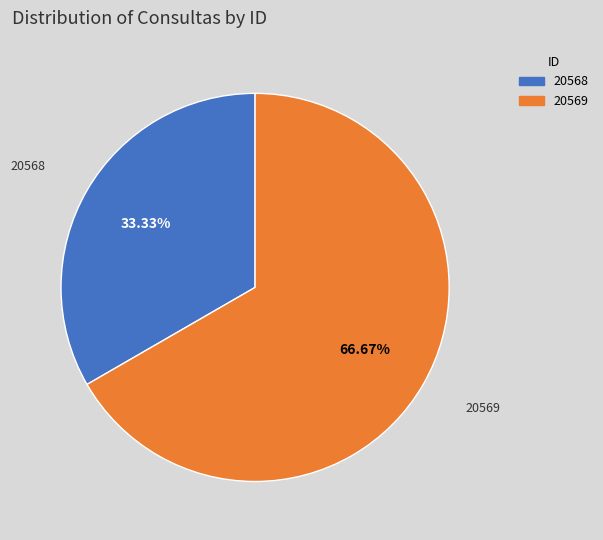

To the nearest percent, what is the combined percentage of 20568 and 20569?

100%